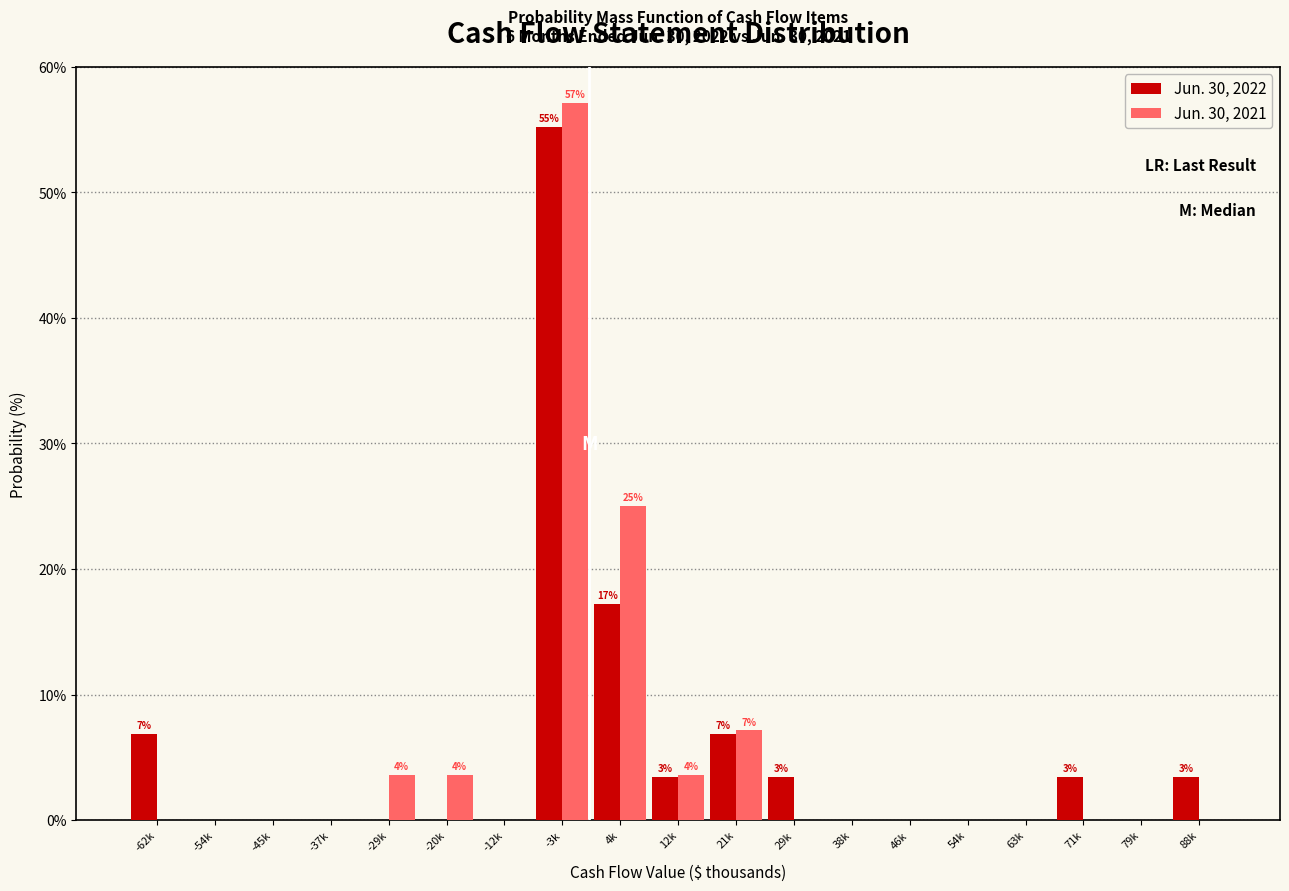

At which category is the sum across all series the highest?

-3k